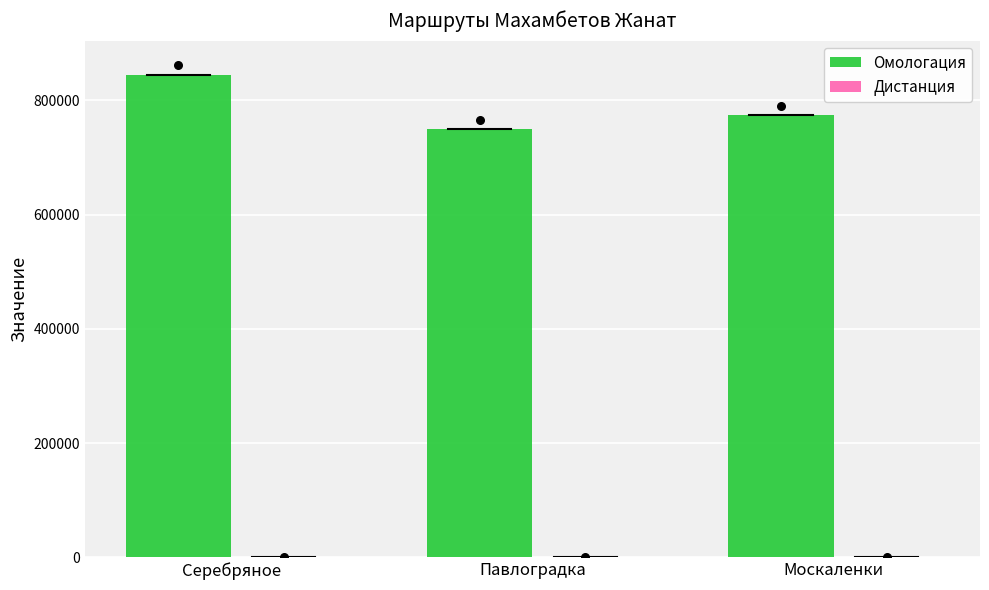

What are all the series names shown in the legend?

Омологация, Дистанция